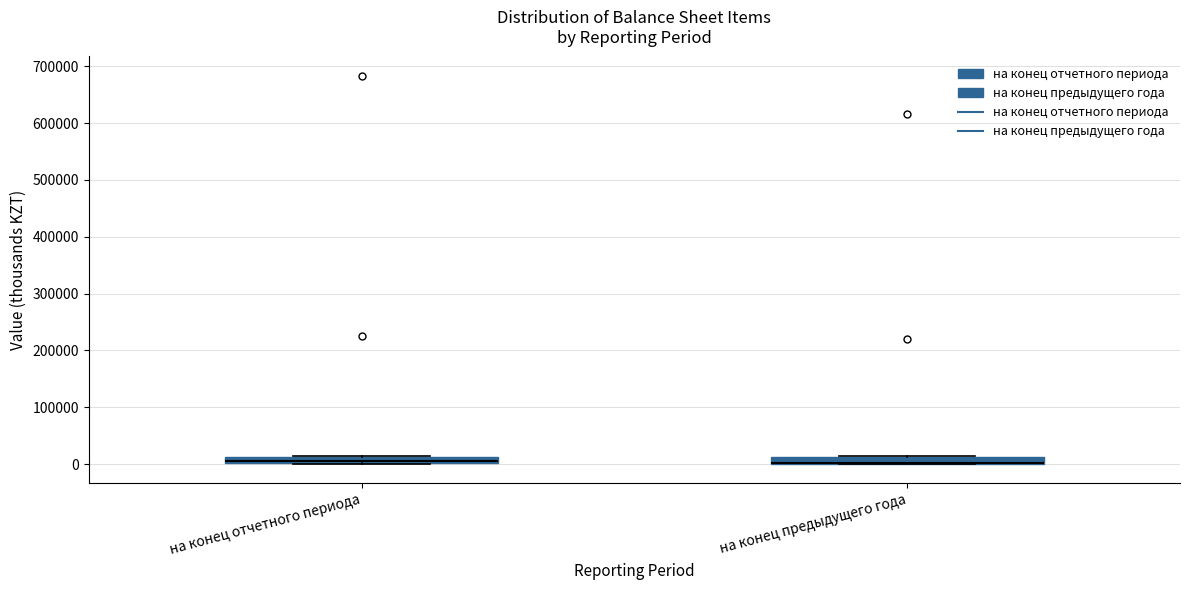

Where is the lower edge of the box for на конец отчетного периода on the y-axis? The values are not printed on the chart, so give them approximately, as read against the axis.

0